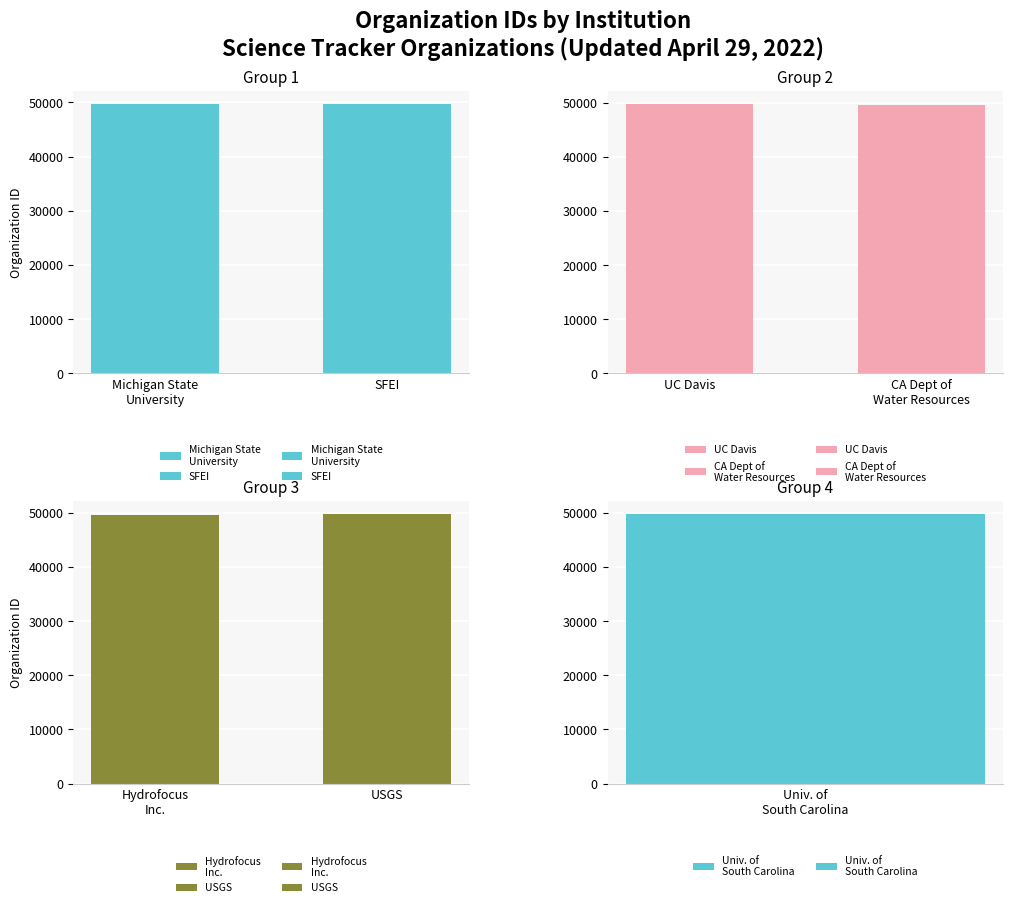

The chart shows a value of 67066 at U.S. Geological Survey [USGS]. True or false?

False